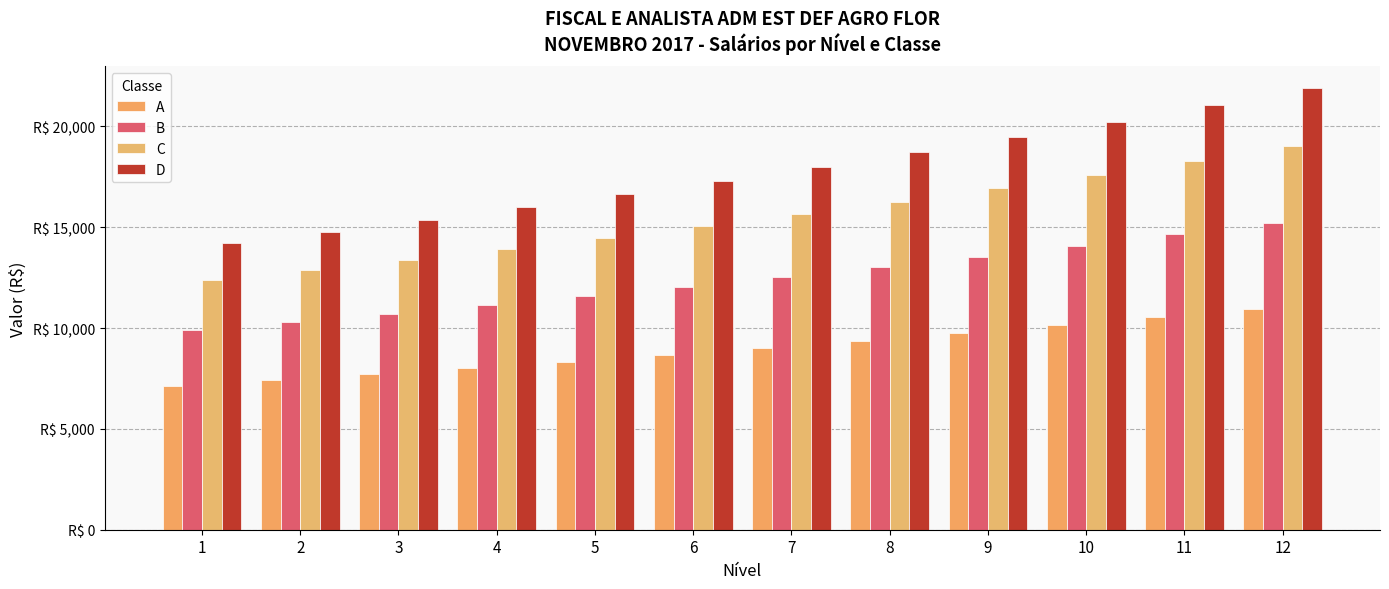

What is the difference between the second highest and minimum values in the D series?

6829.9